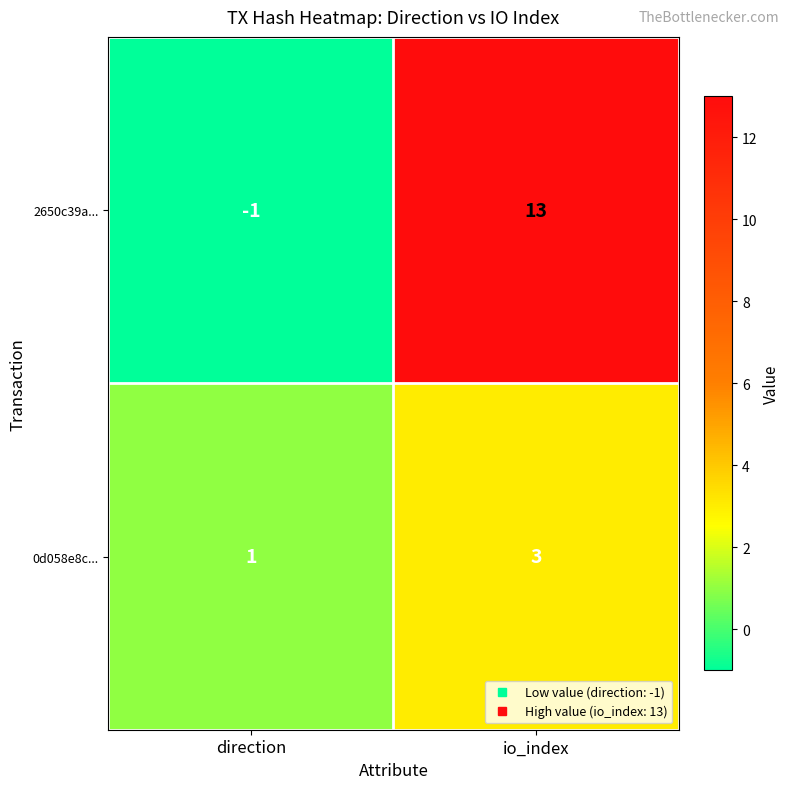

Reading left to right, what are all the values shown in this chart?

2650c39a...: -1	13
0d058e8c...: 1	3